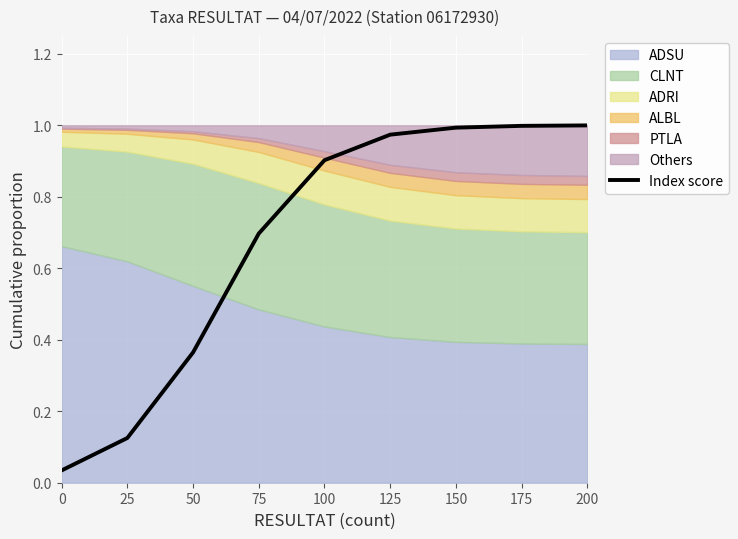

What is the difference between the values at 50 and 175?

0.6